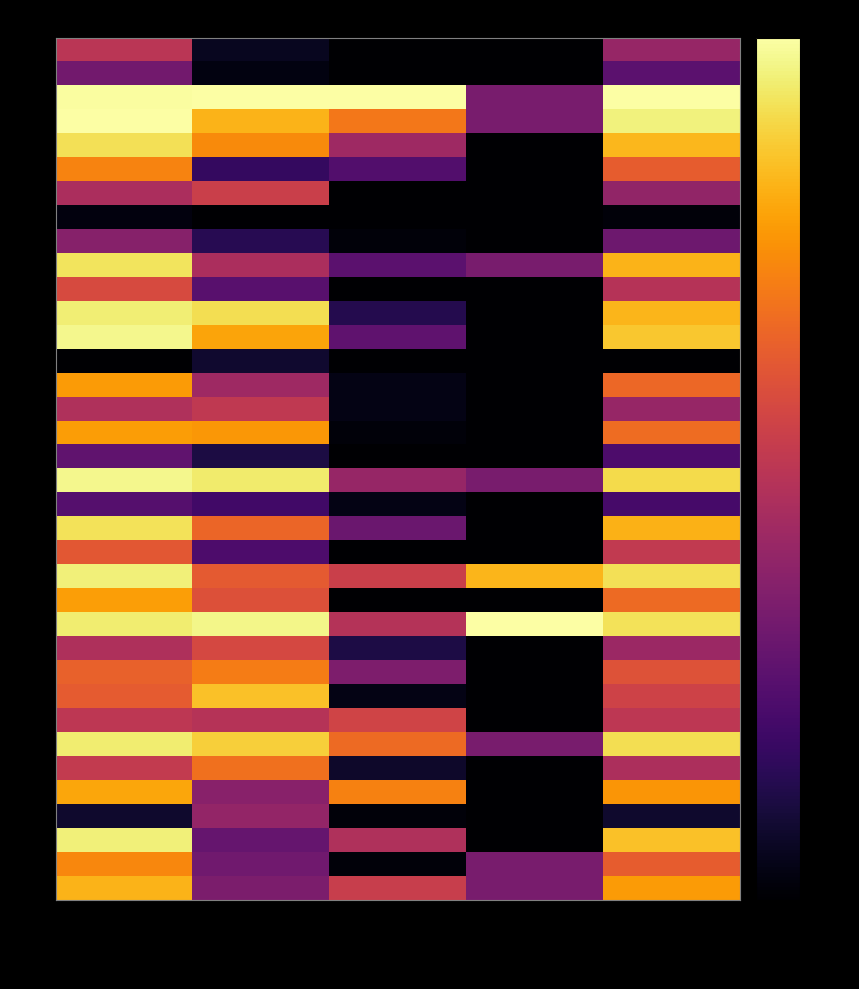

How many distinct data groups are displayed?

36